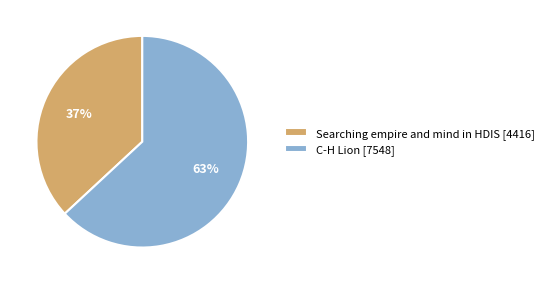

Which category accounts for the majority?

C-H Lion